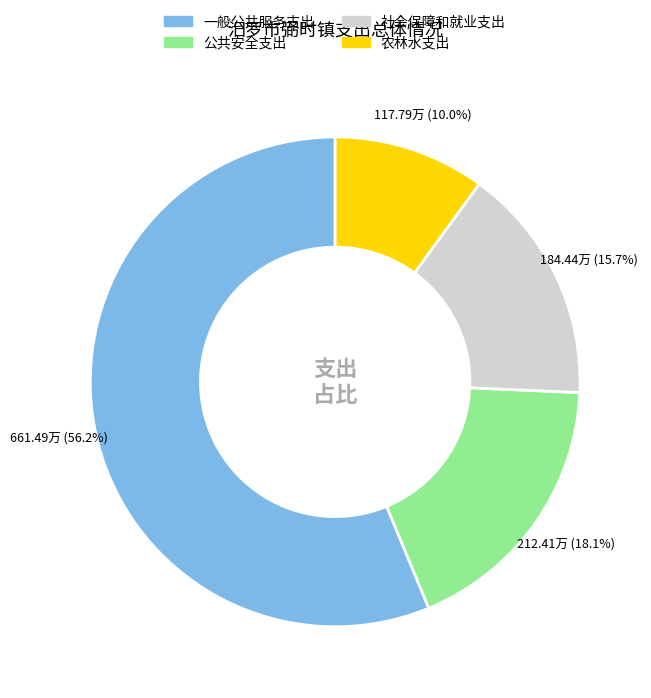

What percentage is the 社会保障和就业支出 slice, to the nearest percent?

16%